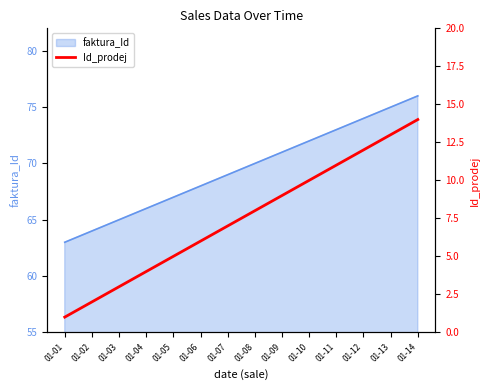

Rank the categories by faktura_Id value from lowest to highest.

01-01, 01-02, 01-03, 01-04, 01-05, 01-06, 01-07, 01-08, 01-09, 01-10, 01-11, 01-12, 01-13, 01-14